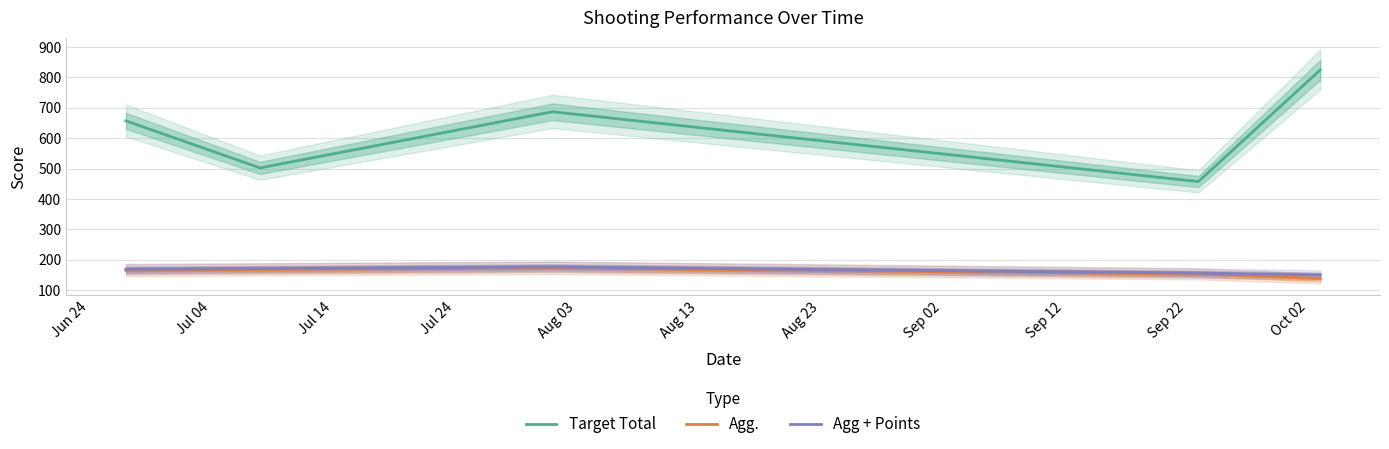

What is the value of the Agg. point at the 2nd from the left?

167.3